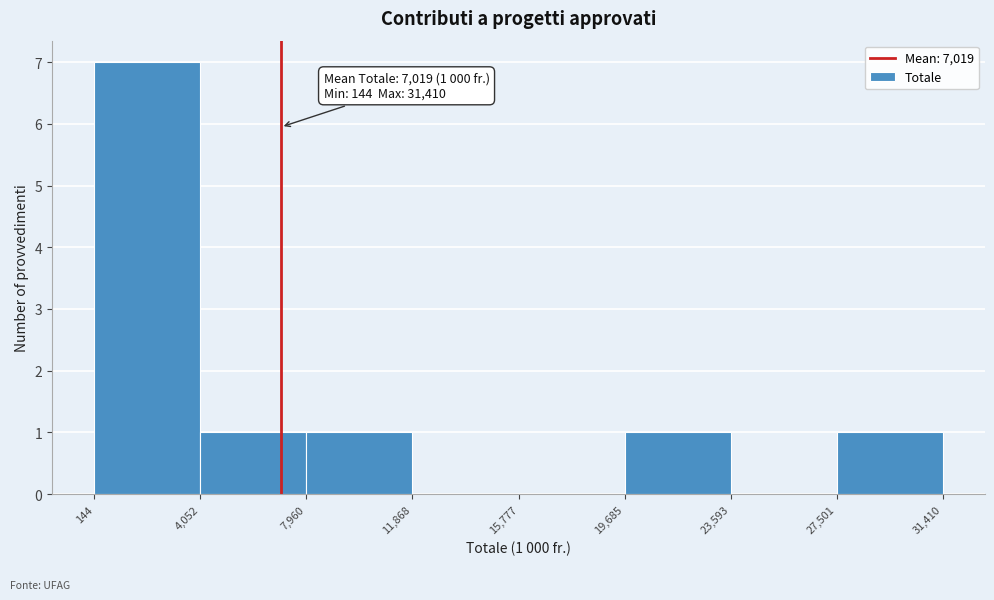

Over which range of the x-axis is the bar tallest?

144 to 4,052